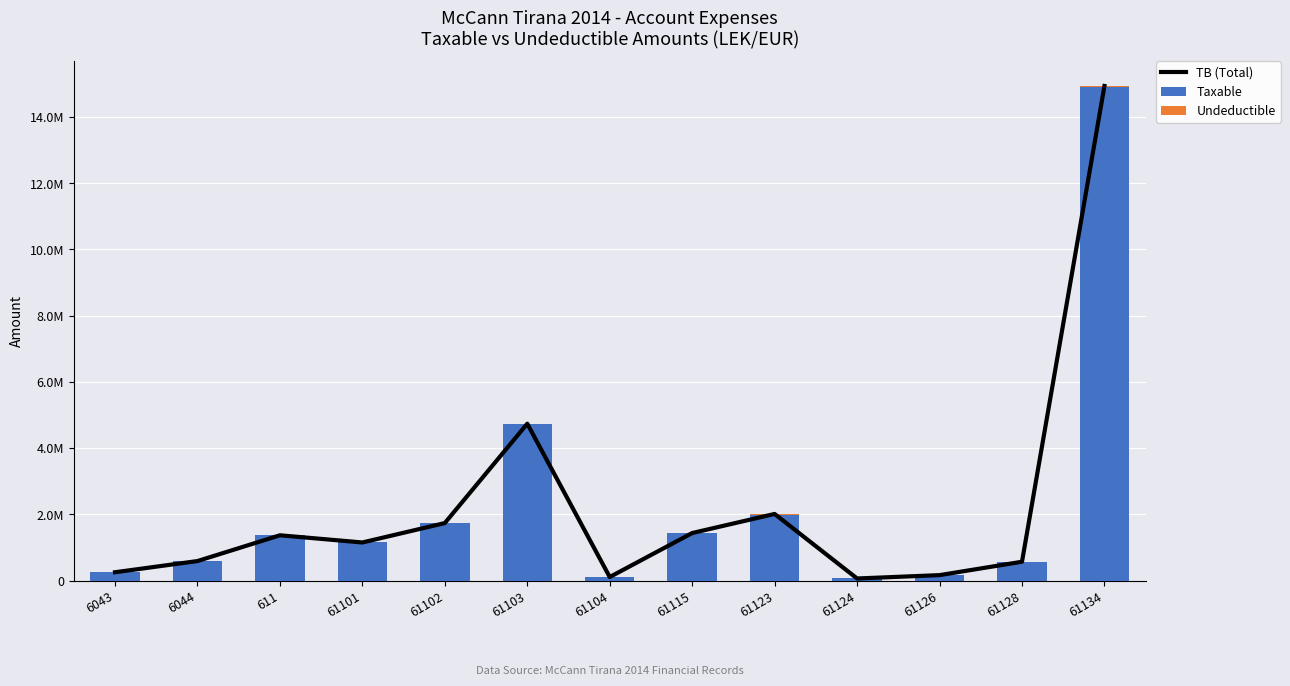

Reading left to right, what are all the values shown in this chart?

TB (Total): 250227.1	588118.9	1366068.5	1149043.7	1735151.5	4735066.9	105900.0	1434003.2	2010362.2	61813.2	163090.0	567460.5	14931158.8
Taxable: 250227.1	575296.9	1366068.5	1149043.7	1735151.5	4731146.9	105900.0	1433753.2	1991862.2	61813.2	157990.0	567460.5	14887859.8
Undeductible: 0.0	12822.0	0.0	0.0	0.0	3920.0	0.0	250.0	18500.0	0.0	5100.0	0.0	43299.0